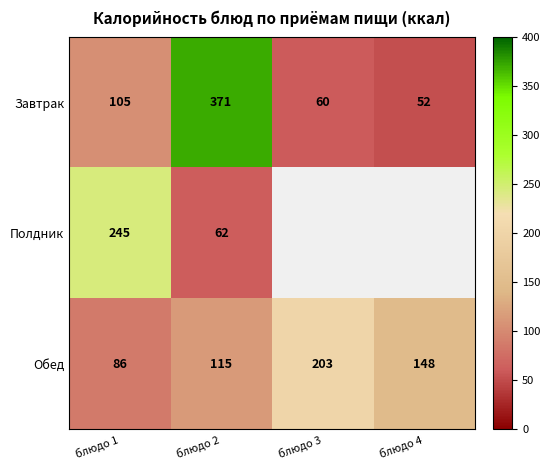

How many values in the Завтрак series are below 105?

2